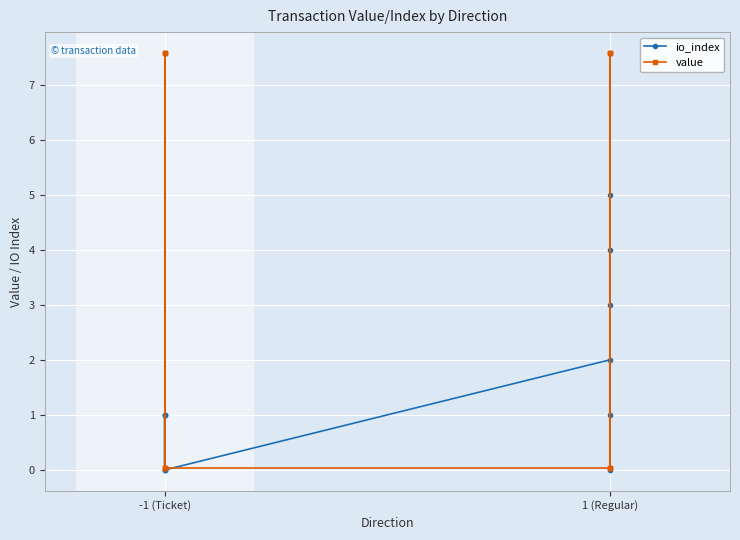

Which series has the largest total across all categories?

value